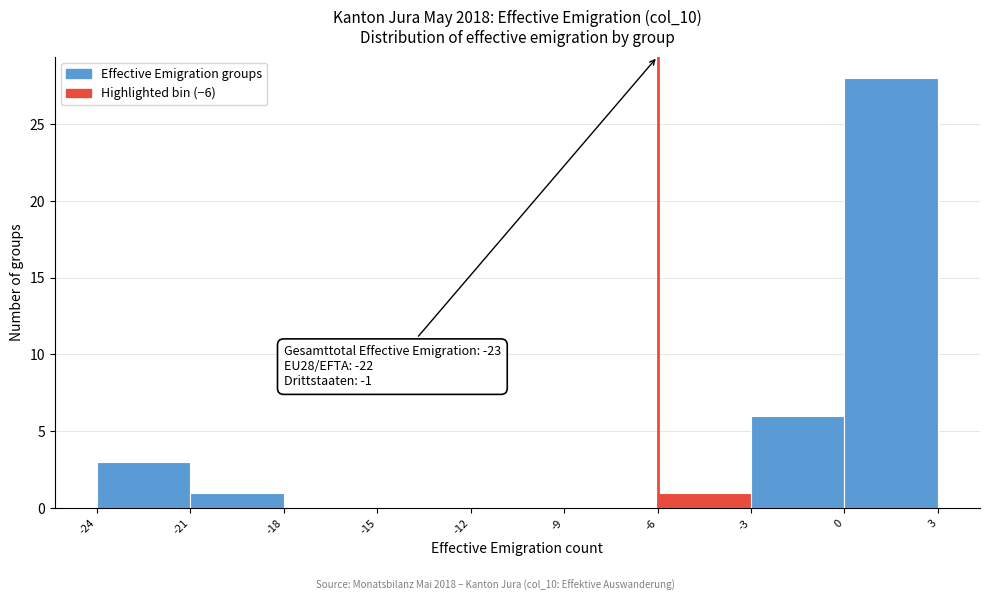

Which range on the x-axis has the tallest bar?

0 to 3